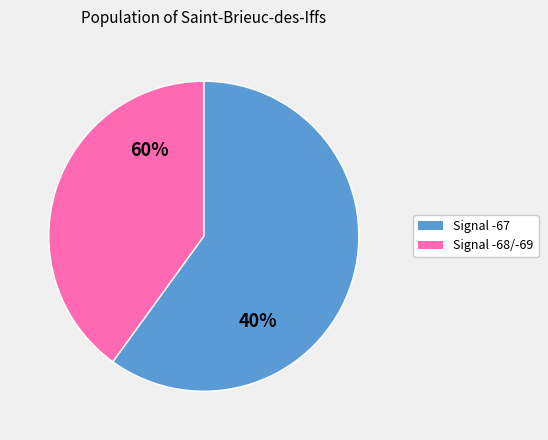

Which has a higher value, 24 or 36?

36